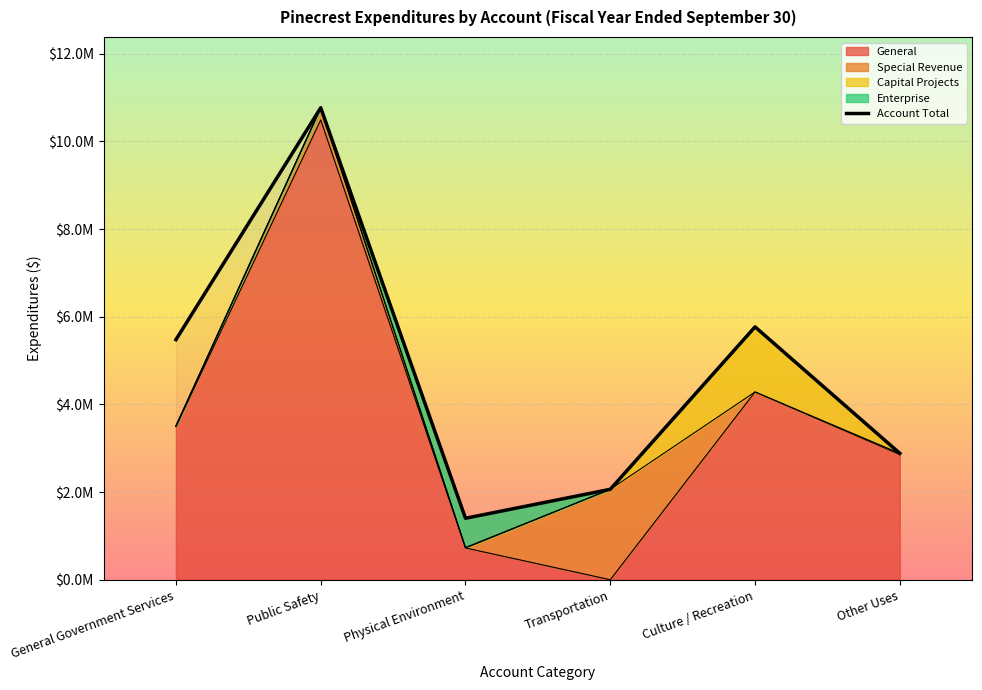

Does the chart display data point markers on the line(s)?

No